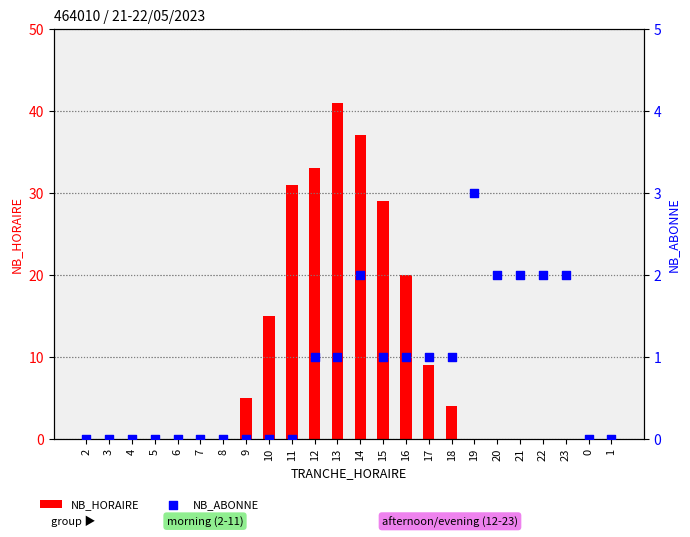

Which series reaches the minimum Y coordinate?

NB_HORAIRE